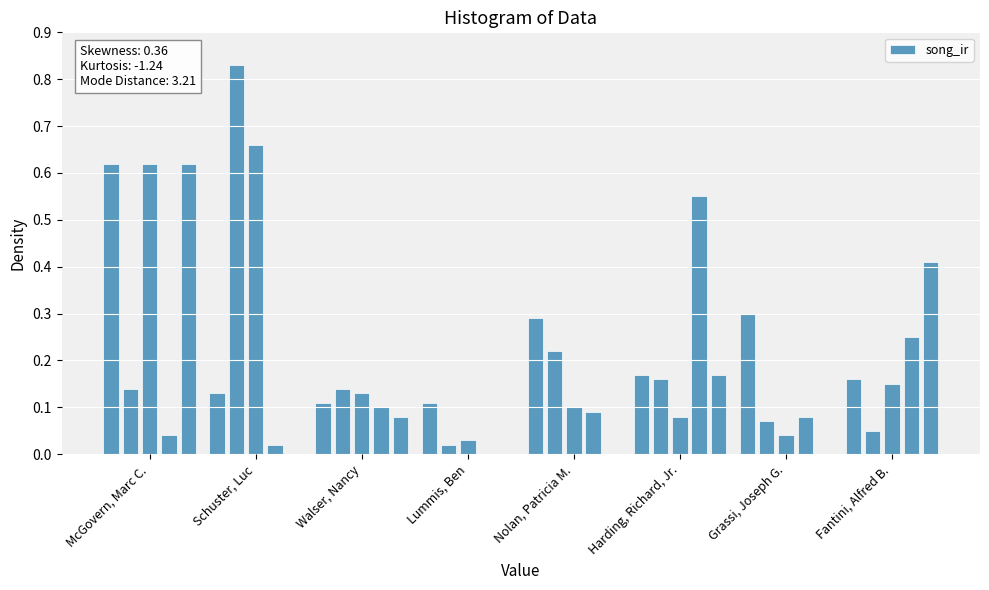

Are the bars grouped side by side (vs. stacked)?

No